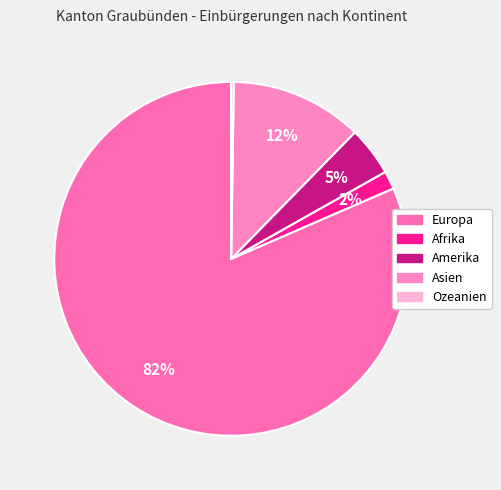

Is it true that Asien is 12% of the pie?

True